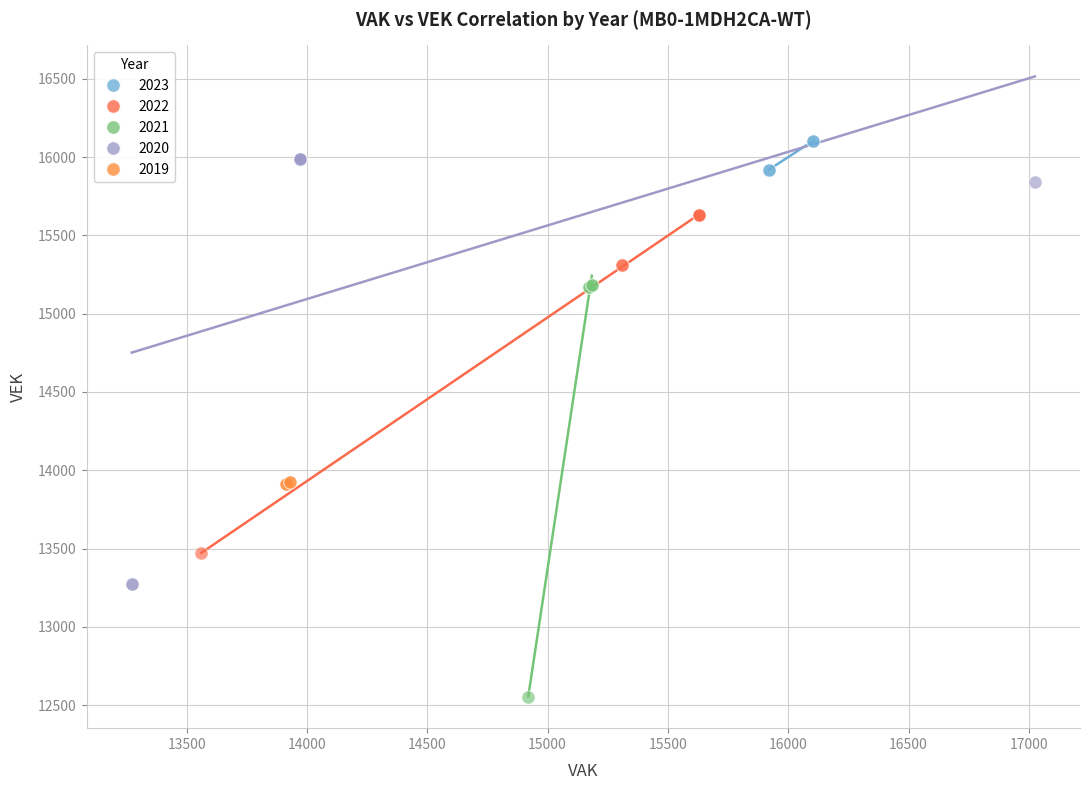

Which series reaches the minimum Y coordinate?

2021